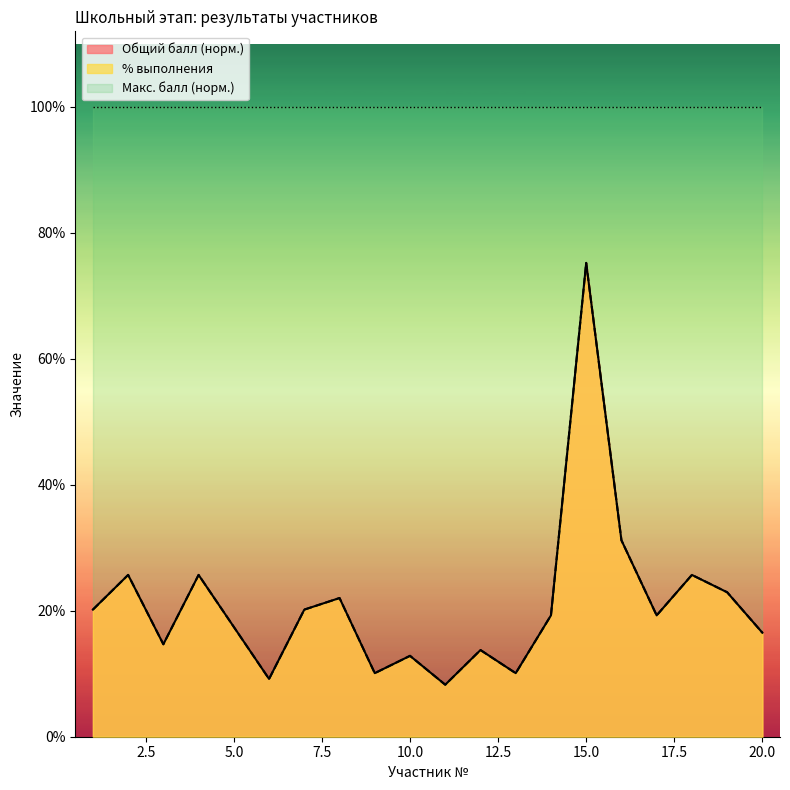

What value does the Общий балл series have at 12?

0.1